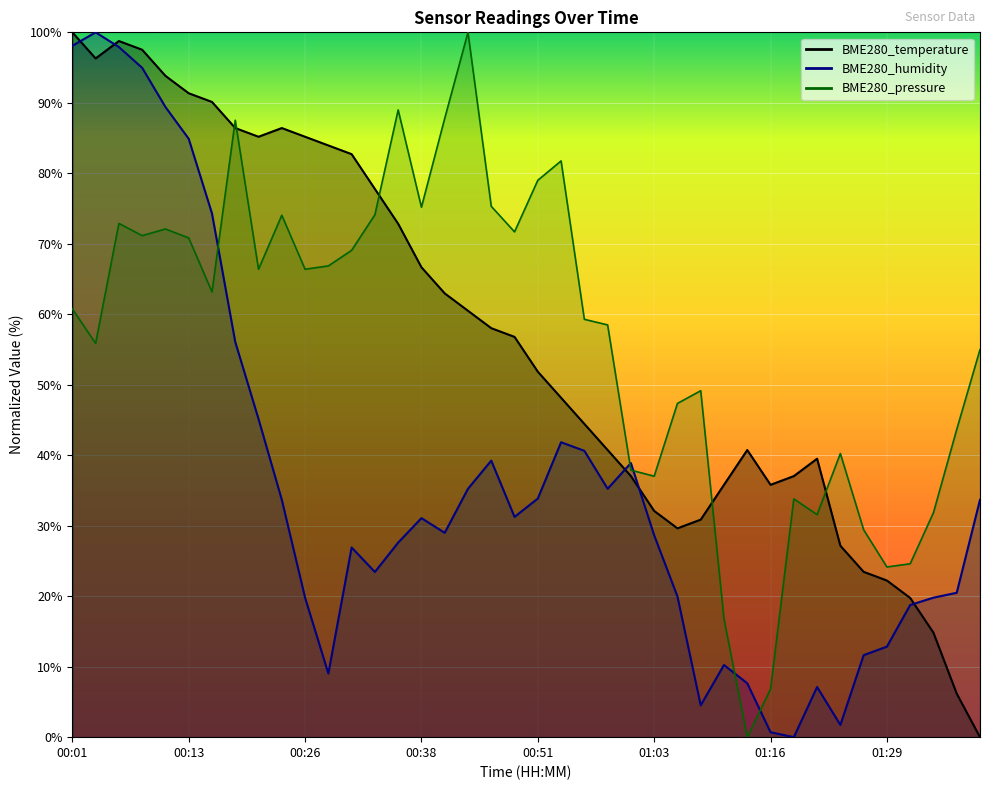

At which label is BME280_humidity closest to 50?

00:21